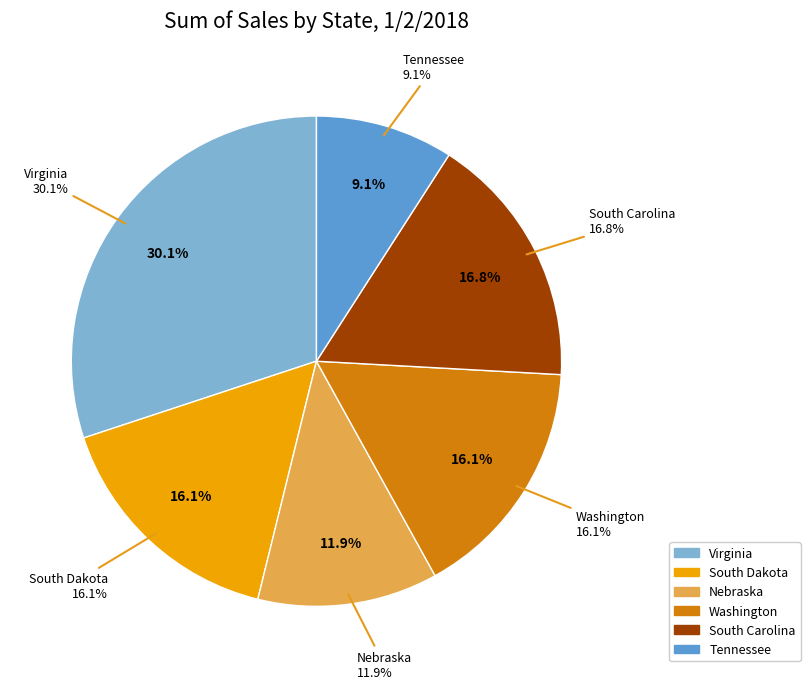

Does Tennessee represent more than half of the total?

No